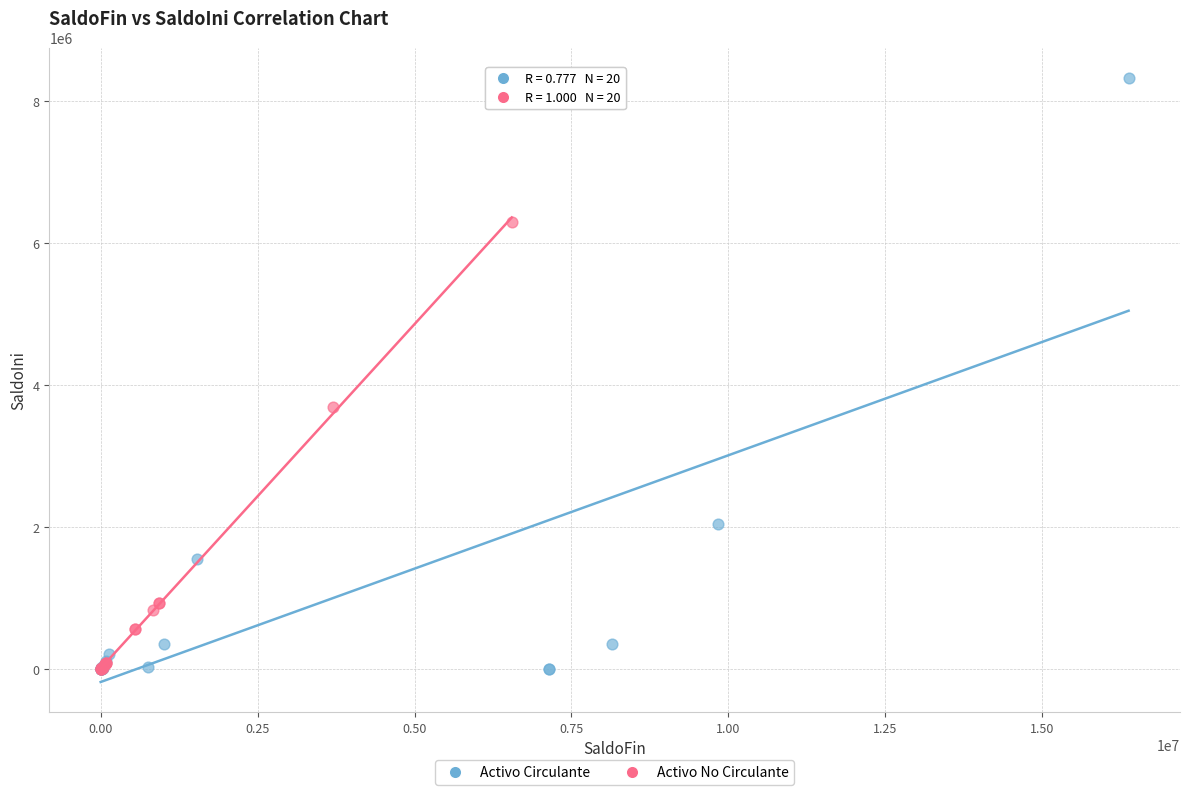

Which series has the widest spread of Y values?

Activo Circulante